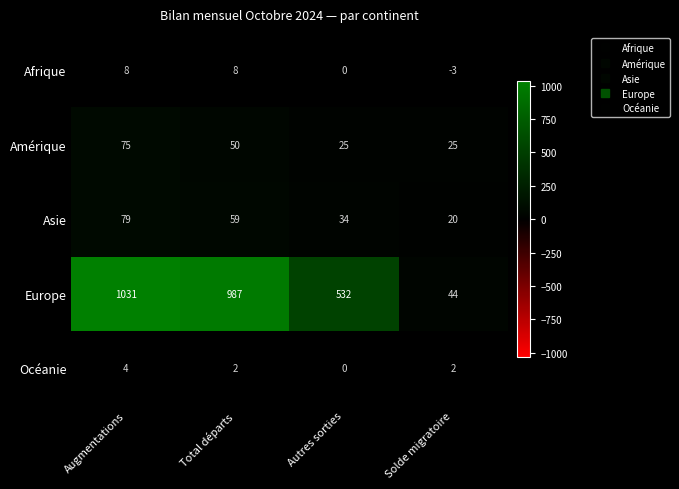

Which series has the largest total across all categories?

Europe